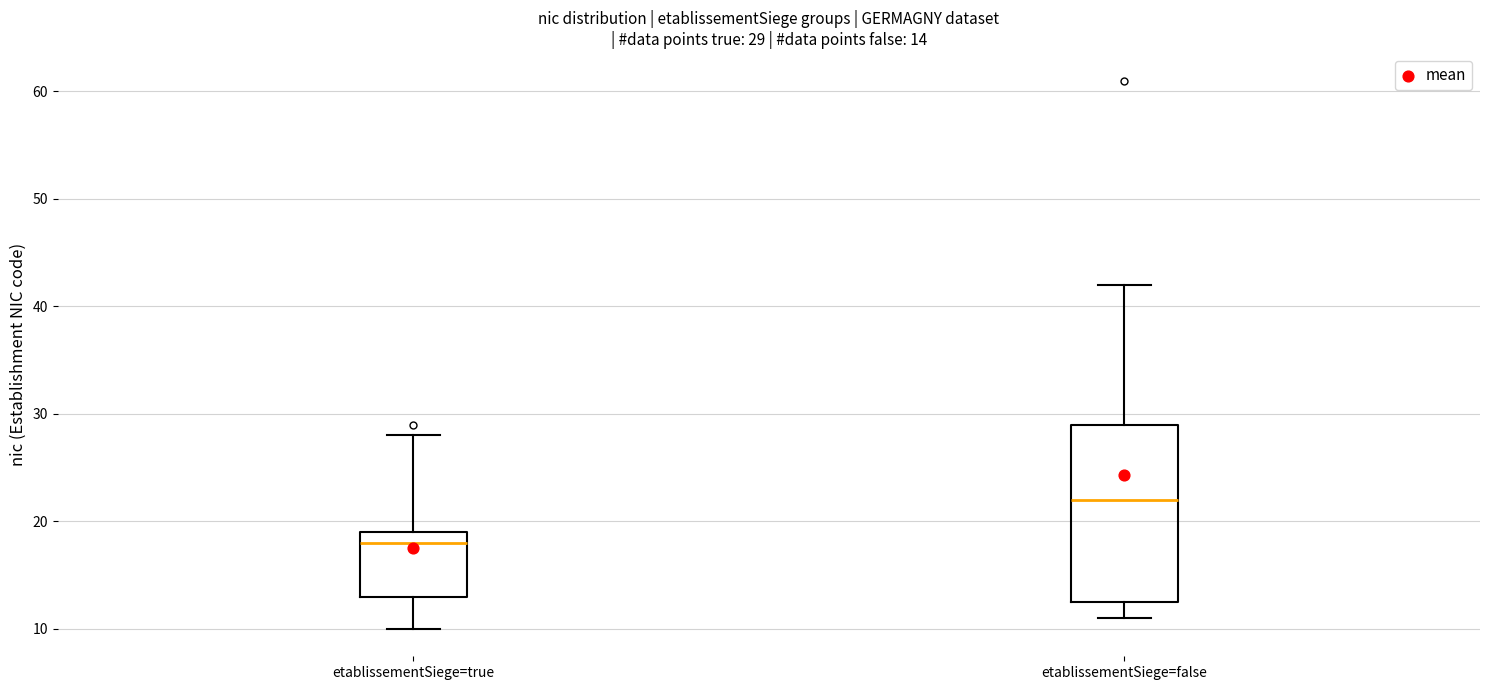

Comparing the boxes themselves (not the whiskers), which one is the tallest?

etablissementSiege=false